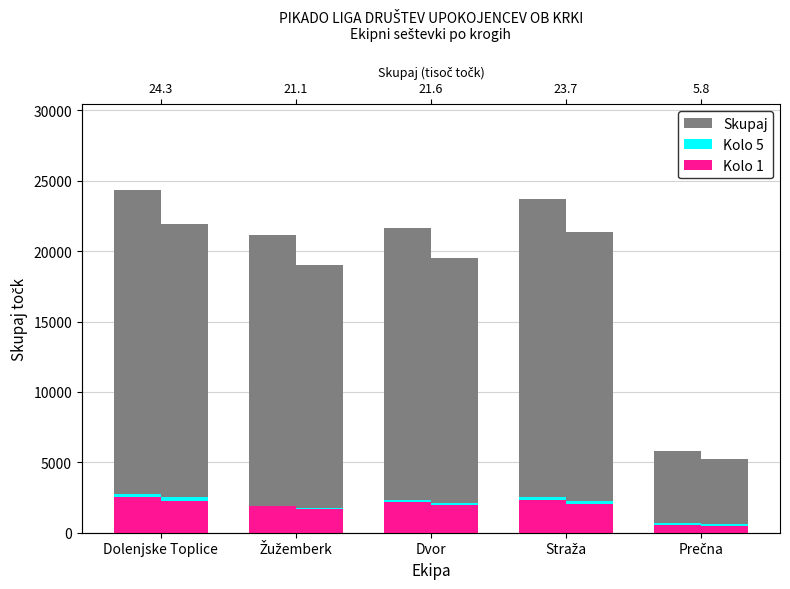

What is the sum of all Kolo 5 values?

10307